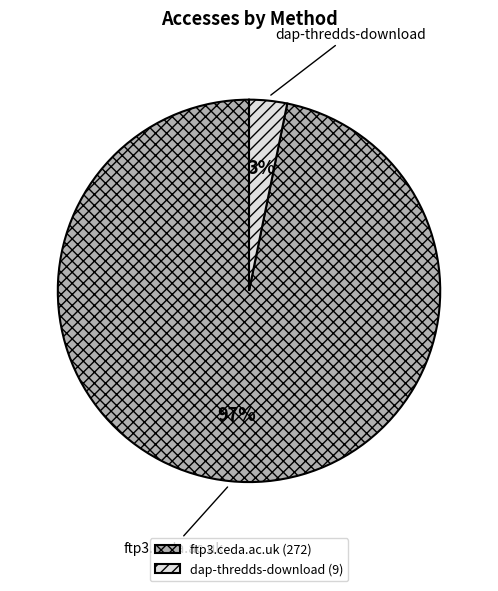

Between dap-thredds-download and ftp3.ceda.ac.uk, which is larger?

ftp3.ceda.ac.uk